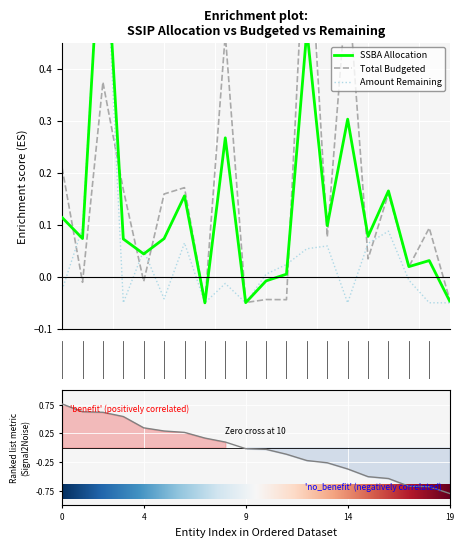

True or false: SSBA Allocation has more than 1 interior local peaks.

True